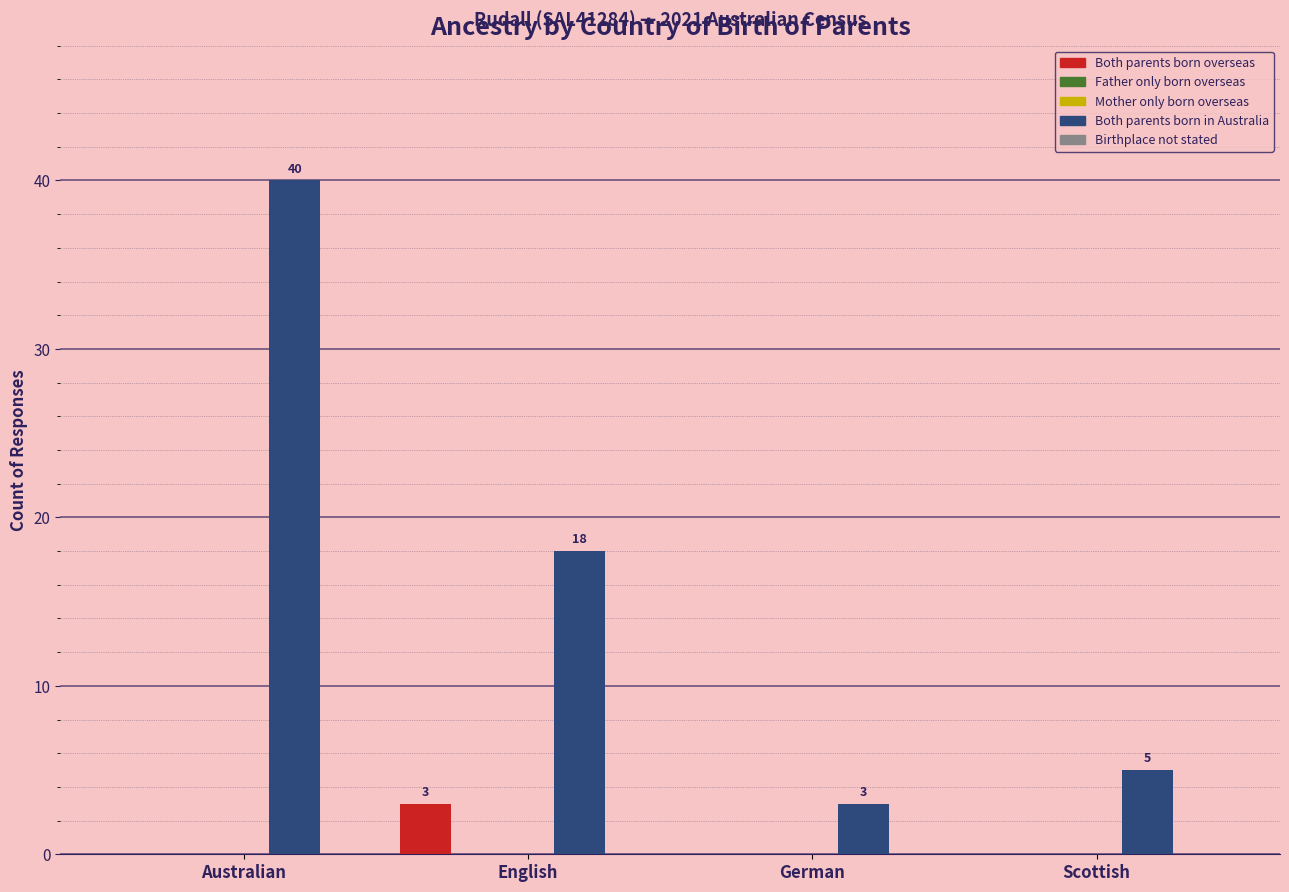

What position from the right is German?

2